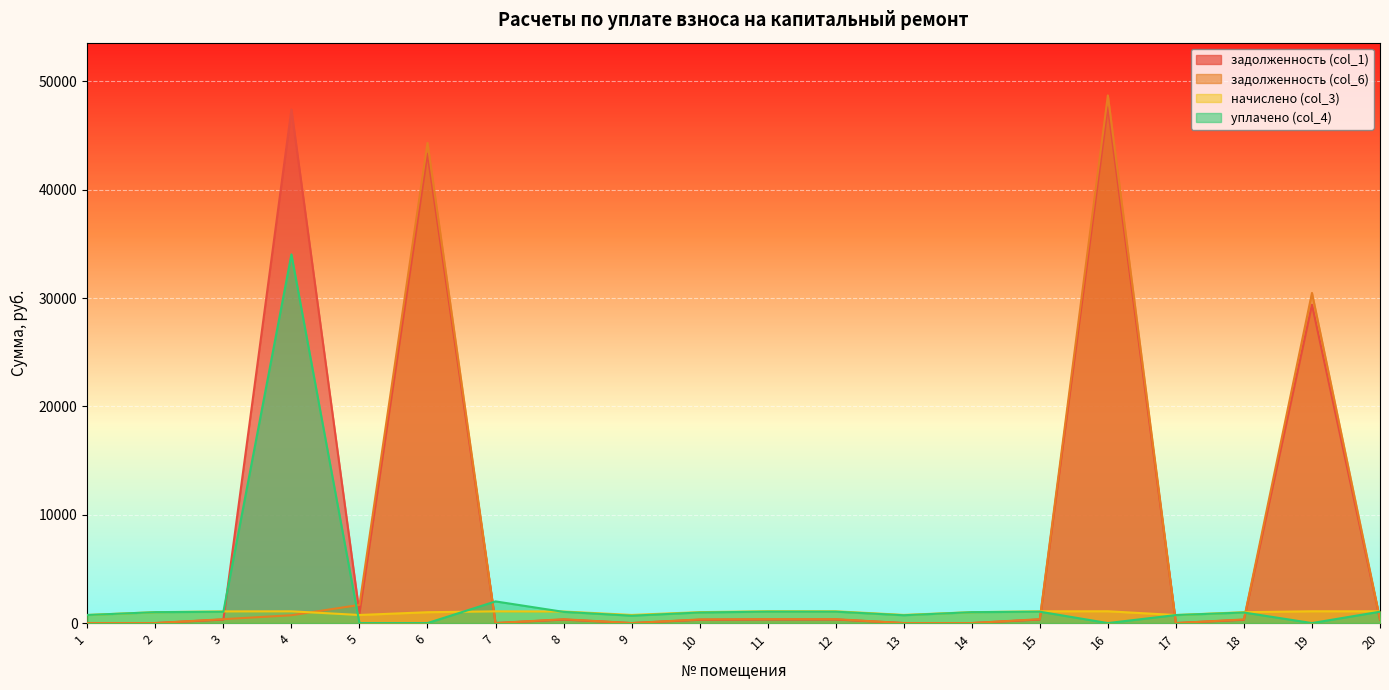

Reading left to right, list all the values displayed in this chart.

задолженность (col_1): 1=0.0	2=0.0	3=325.3	4=47395.1	5=907.1	6=43314.6	7=0.0	8=322.3	9=0.0	10=304.6	11=329.8	12=328.3	13=0.0	14=0.0	15=327.5	16=47609.6	17=0.0	18=303.8	19=29382.2	20=327.5
задолженность (col_6): 1=0.0	2=0.0	3=359.1	4=723.1	5=1674.7	6=44315.9	7=0.0	8=355.8	9=0.0	10=336.2	11=364.0	12=362.4	13=0.0	14=0.0	15=361.6	16=48699.2	17=0.0	18=335.4	19=30471.8	20=361.6
начислено (col_3): 1=746.0	2=1006.1	3=1077.3	4=1084.7	5=746.0	6=1001.2	7=1082.2	8=1067.5	9=750.9	10=1008.6	11=1092.0	12=1087.1	13=753.4	14=1006.1	15=1084.7	16=1089.6	17=741.1	18=1006.1	19=1089.6	20=1084.7
уплачено (col_4): 1=746.0	2=1006.8	3=1043.5	4=34027.0	5=0.0	6=0.0	7=2000.0	8=1034.0	9=681.0	10=977.0	11=1057.8	12=1053.0	13=722.0	14=1006.1	15=1050.6	16=0.0	17=741.1	18=974.6	19=0.0	20=1050.6